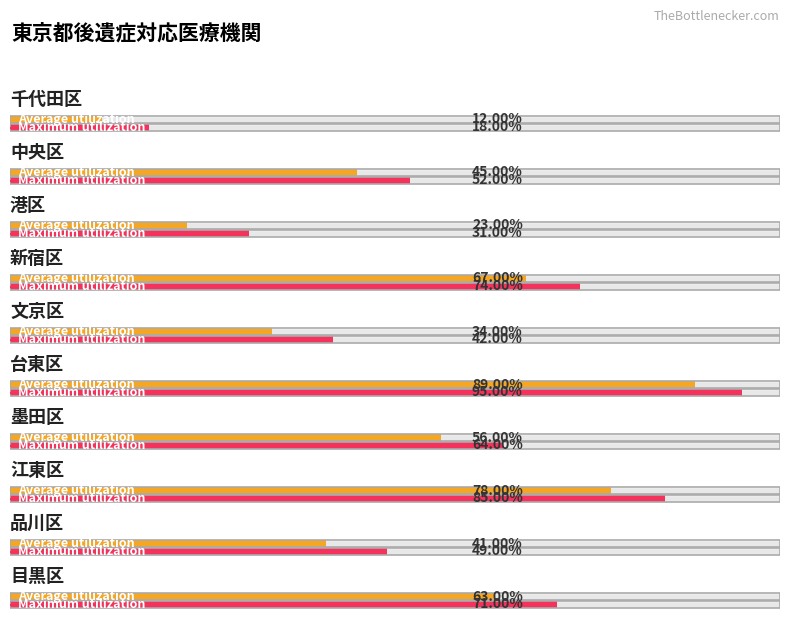

Reading left to right, list all the values displayed in this chart.

Average utilization: 12	45	23	67	34	89	56	78	41	63
Maximum utilization: 18	52	31	74	42	95	64	85	49	71